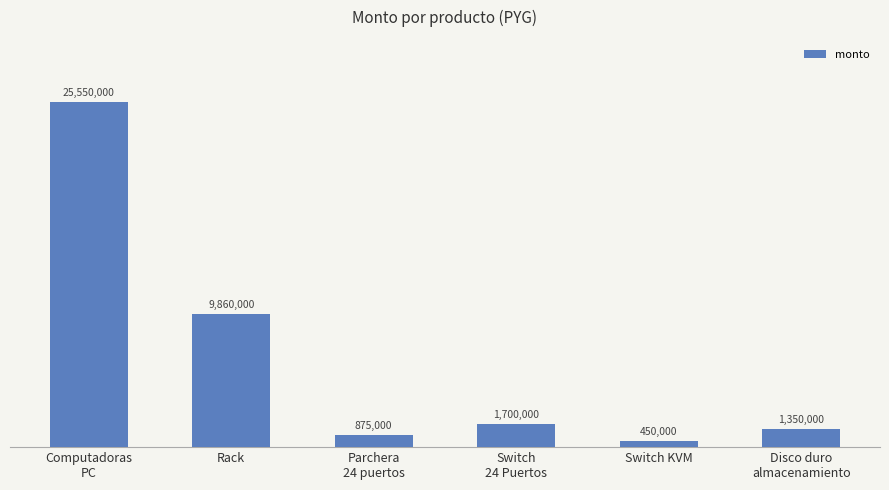

Does the chart contain any negative values?

No